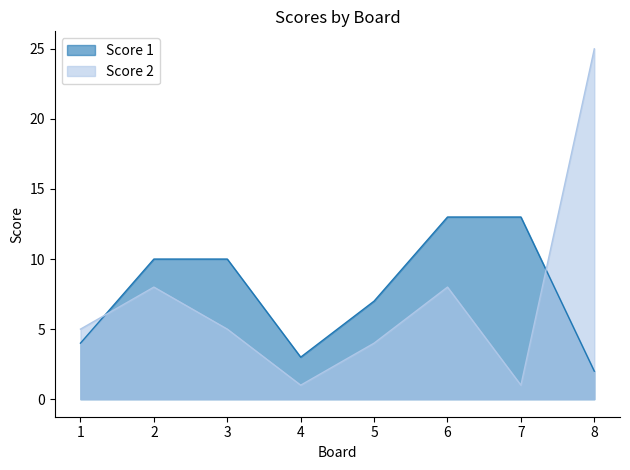

List the labels in order of Score 2 value, largest first.

8, 2, 6, 1, 3, 5, 4, 7